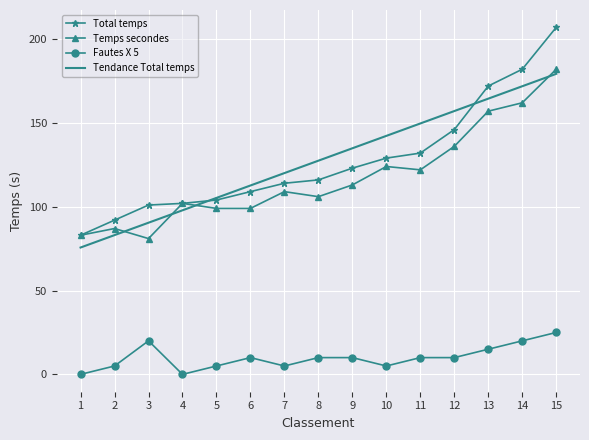

Where is the first local maximum for Temps secondes?

2